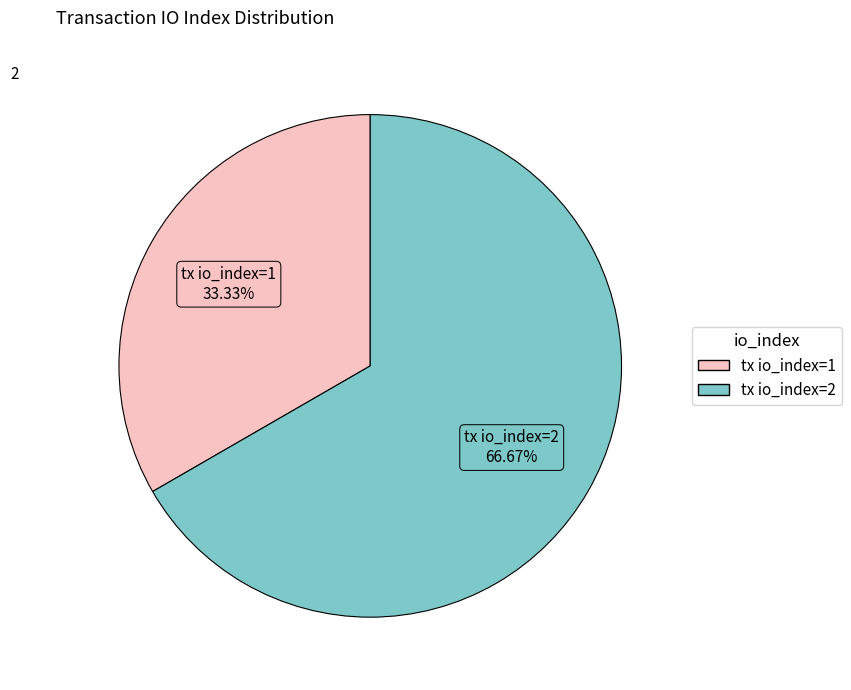

What percentage is the tx io_index=2 slice, to the nearest percent?

67%